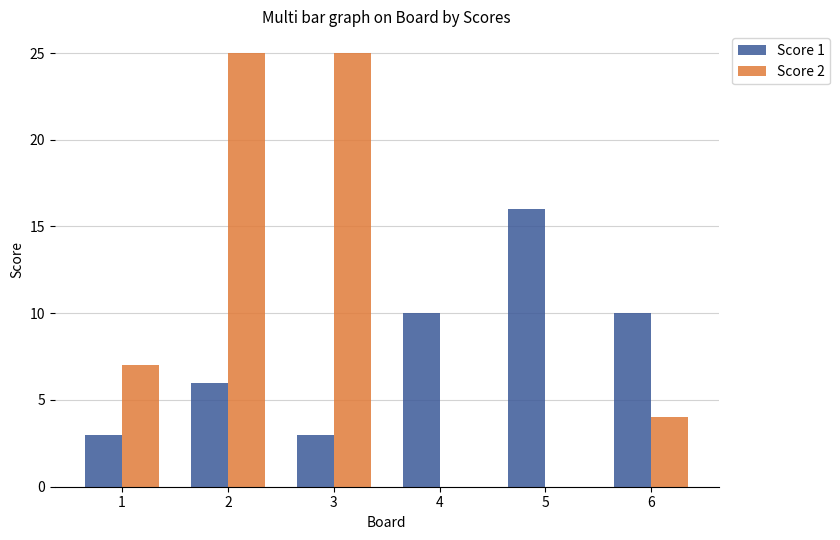

Between 3 and 4, which series saw the biggest shift?

Score 2